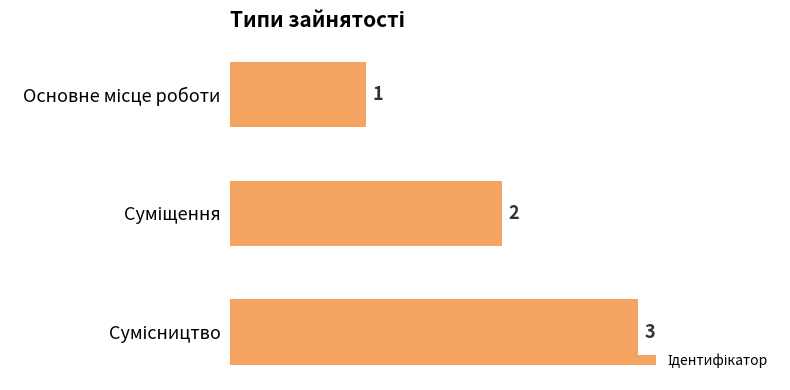

What is the value of the 2nd bar from the top?

2